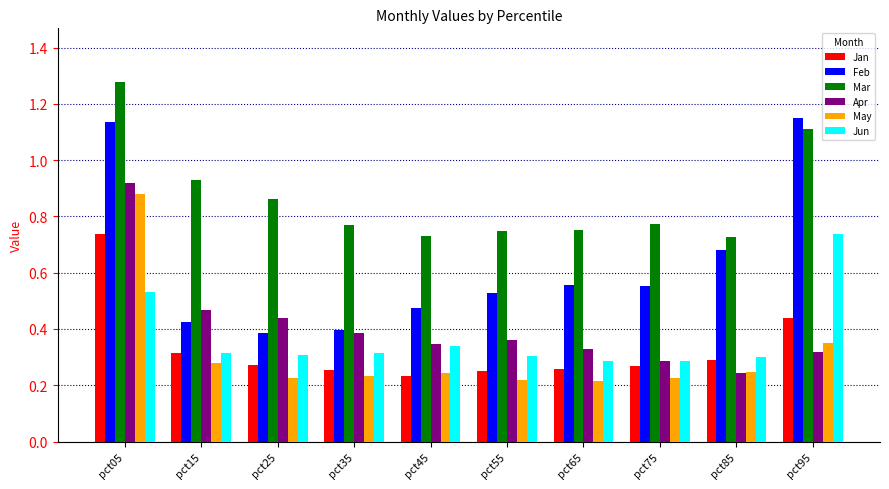

Which series has the largest range (max minus min)?

Feb